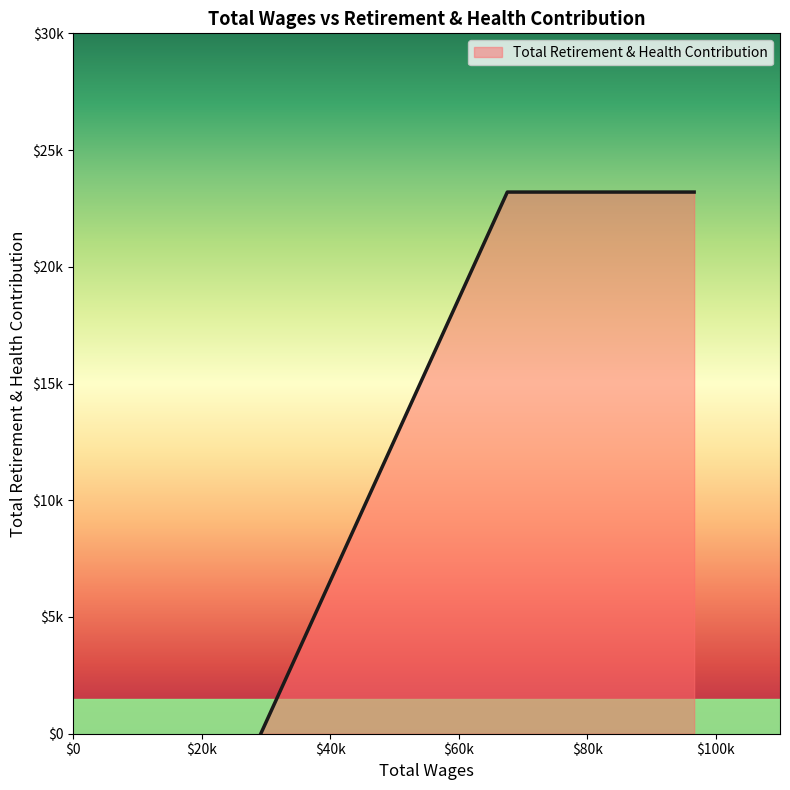

Is this an area chart (filled region under the line)?

Yes